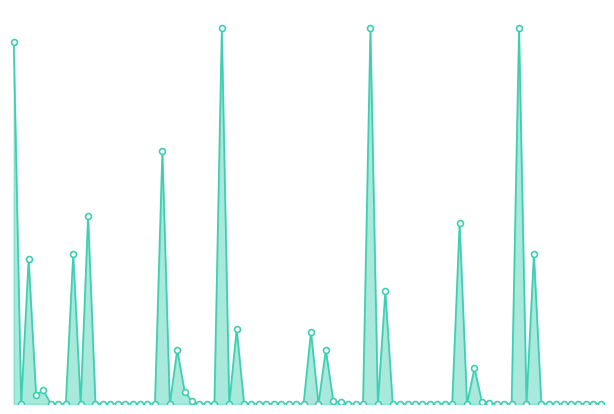

How many lines are shown in the chart?

1